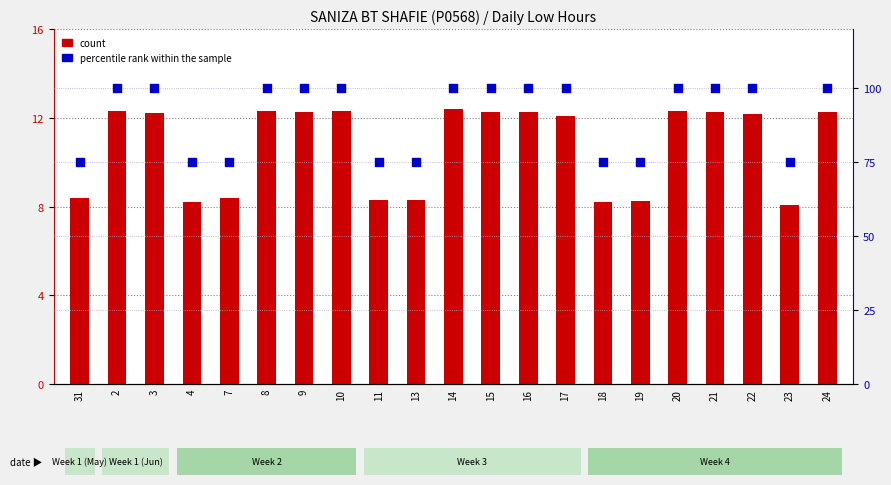

Which series contains the lowest Y value?

count